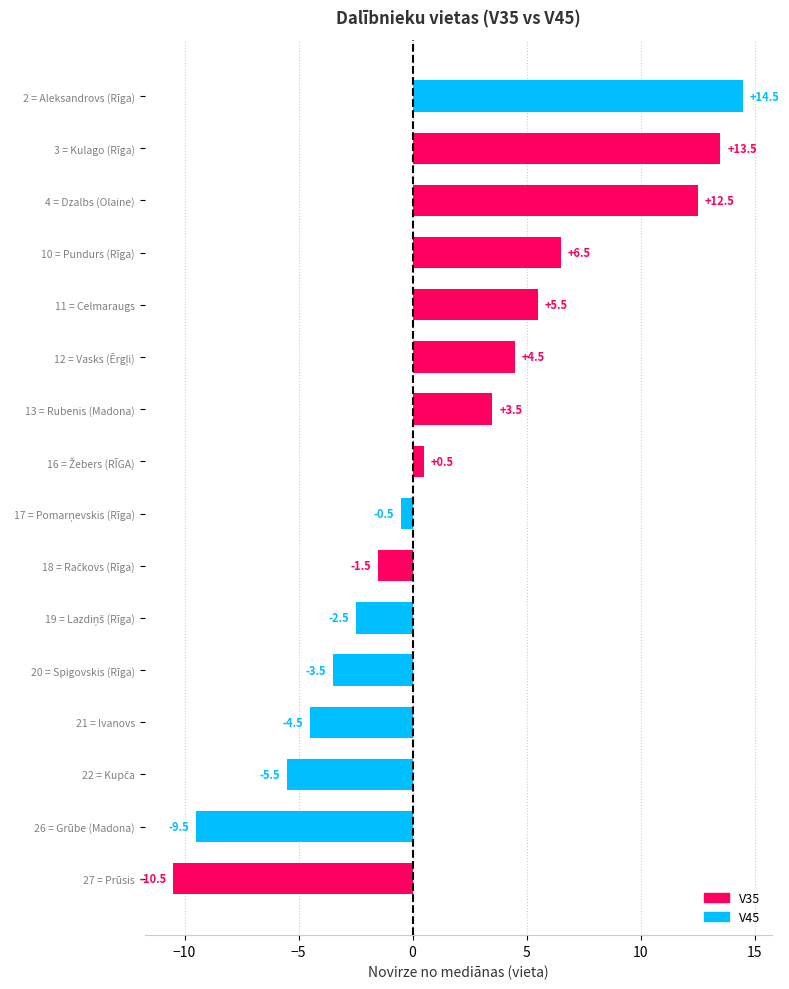

What is the greatest value displayed?

14.5